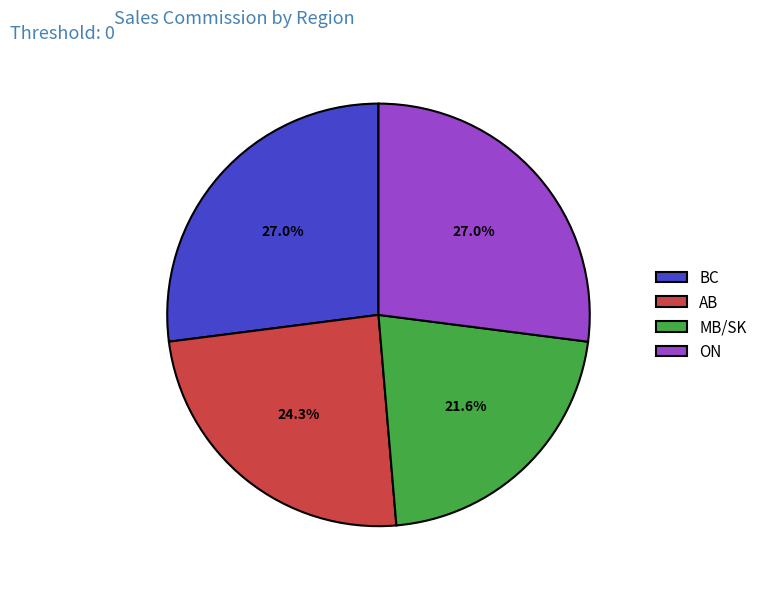

To the nearest percent, what is the difference between the largest and smallest slice percentages?

5%